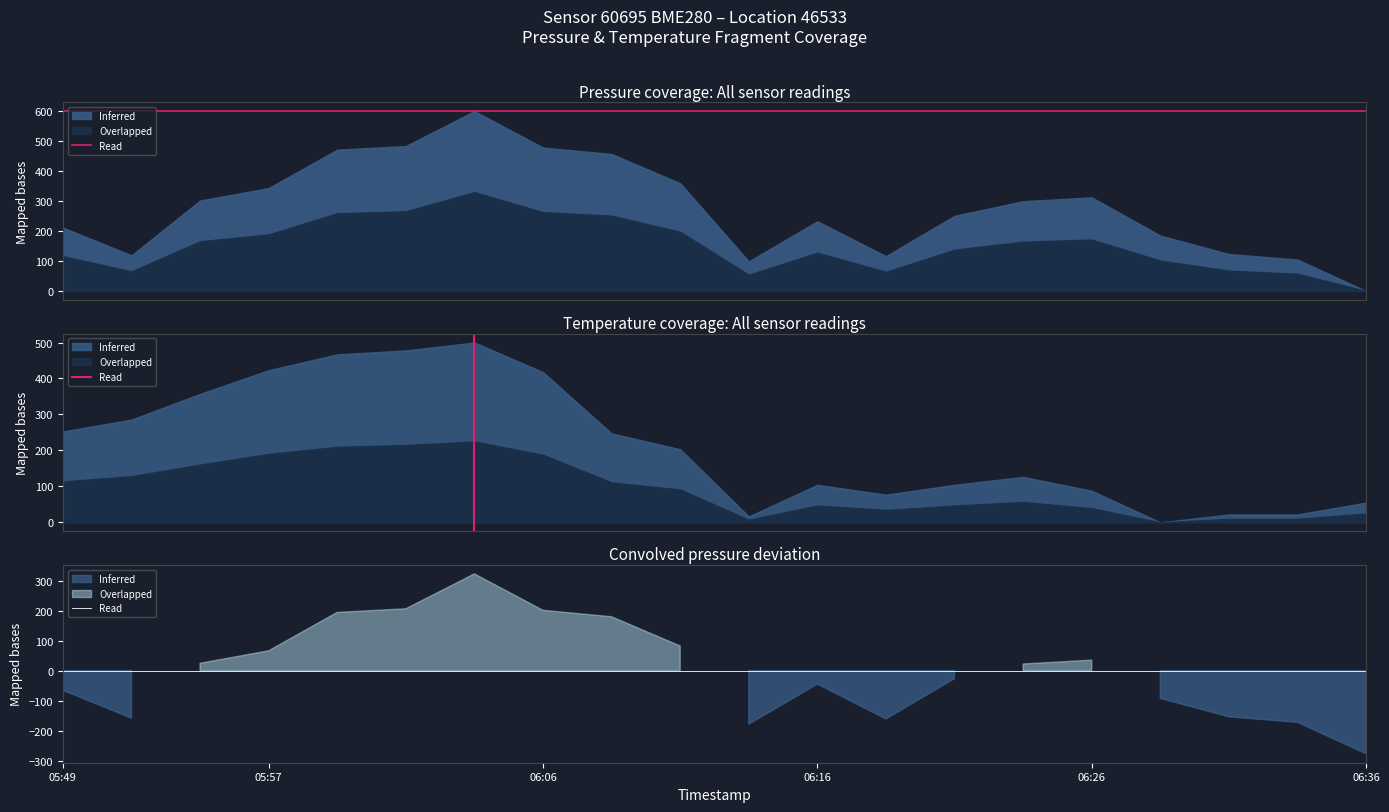

How many lines are shown in the chart?

1